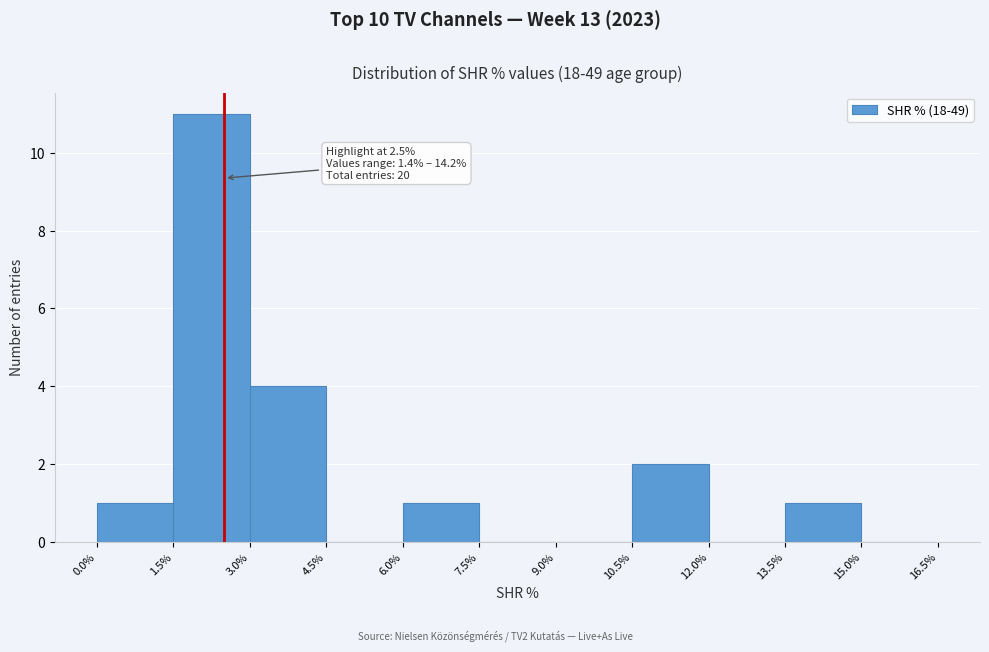

Which range on the x-axis has the tallest bar?

1.5% to 3.0%